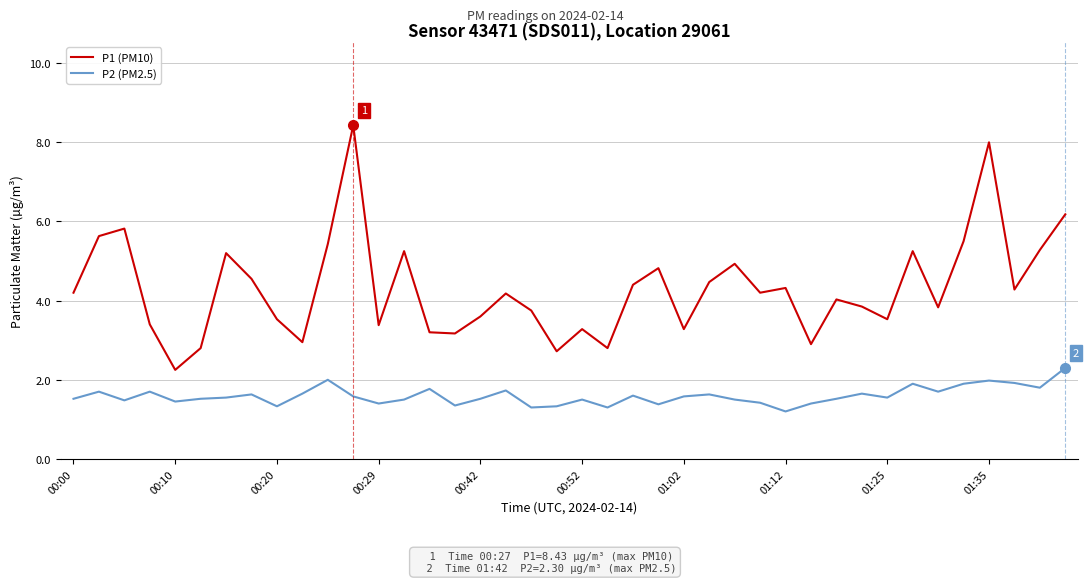

What is the difference between the maximum and minimum values in the P1 (PM10) series?

6.2